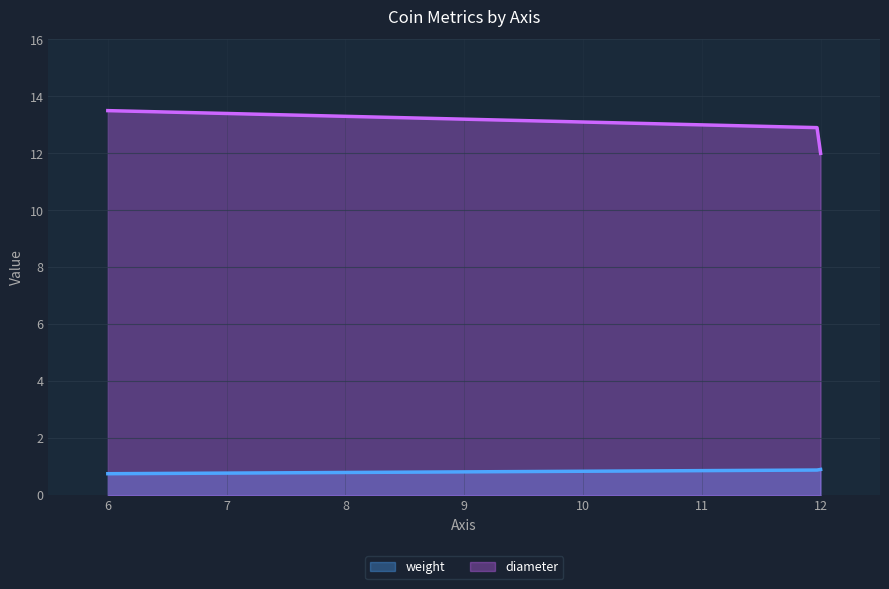

List the series in order of their overall mean, lowest first.

weight, diameter